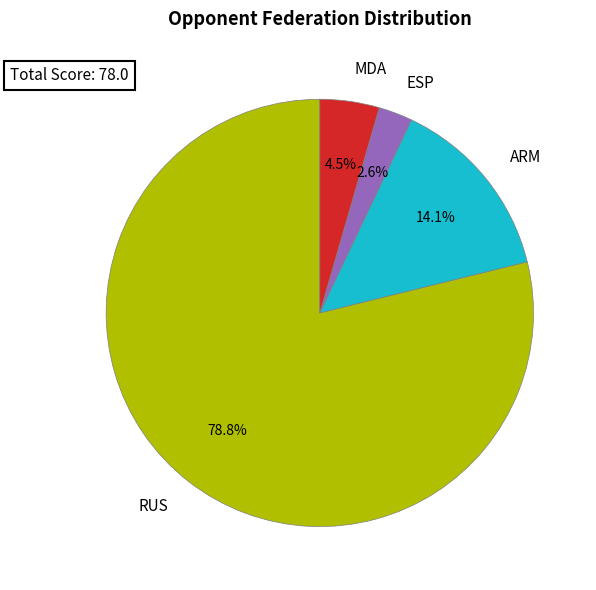

Count the number of slices in the pie.

4